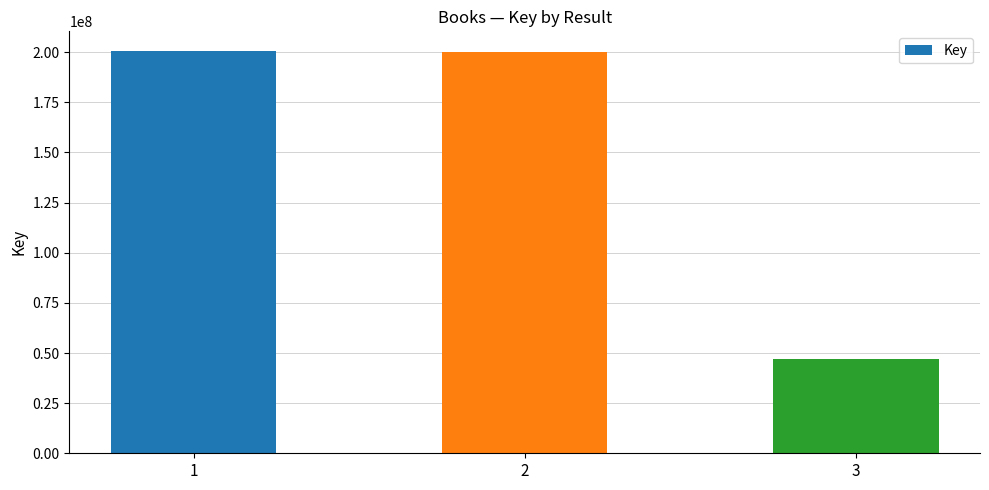

What is the value of the 2nd bar from the left?

200297766